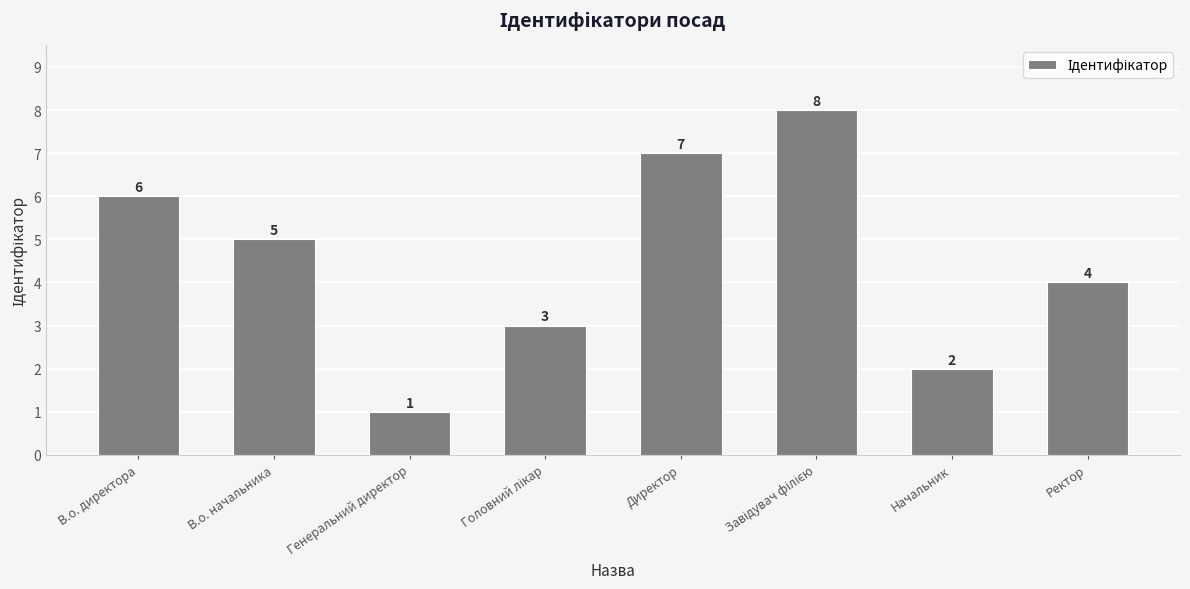

What position from the right is В.о. директора?

8